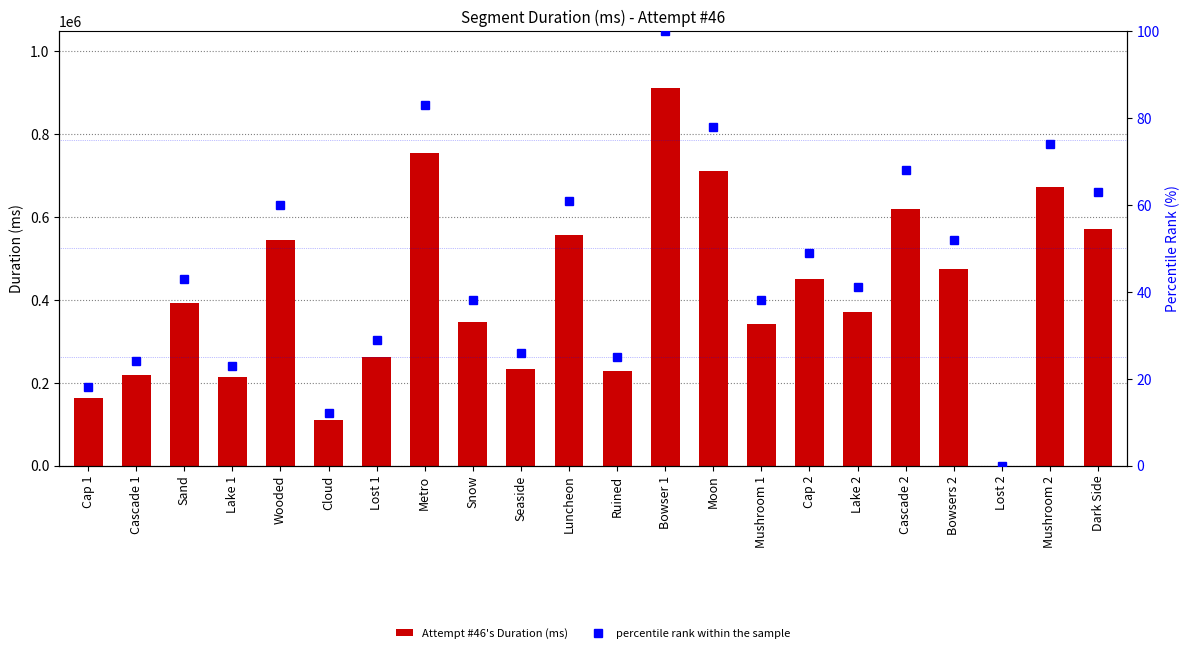

How many groups of bars are there?

22